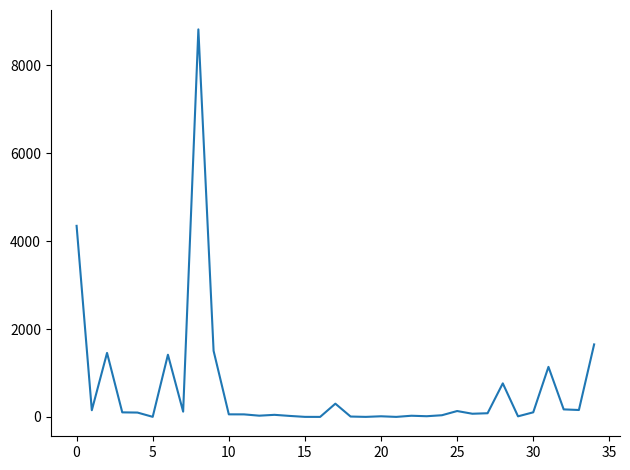

What is the greatest value displayed?

8821.0